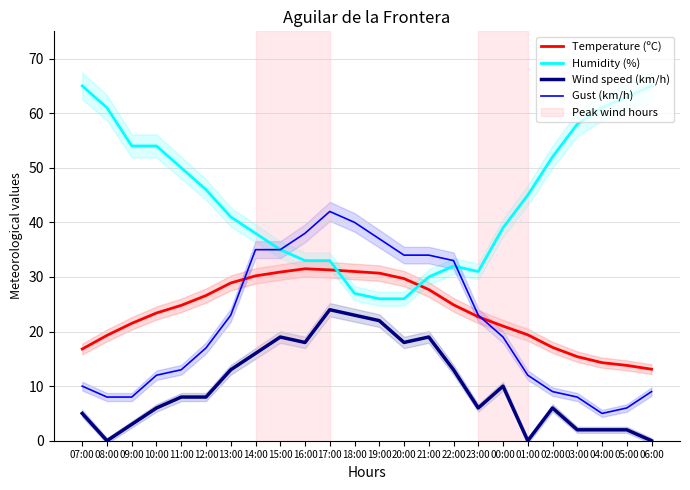

Is it true that Gust (km/h) equals 29.0 at 17:00?

False